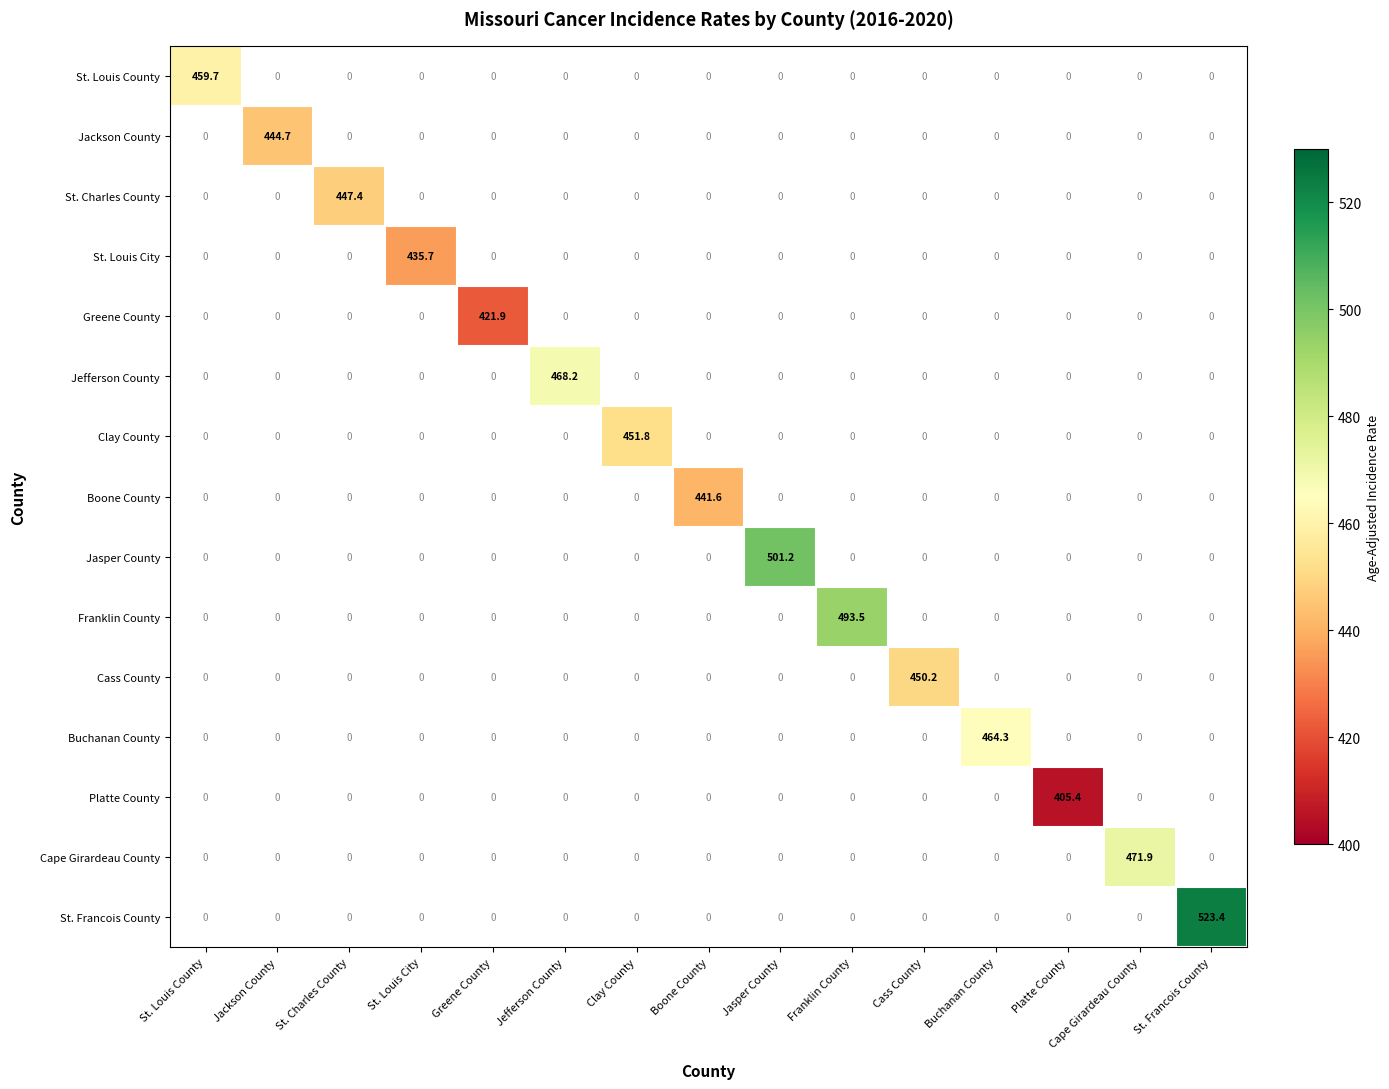

Which label corresponds to the smallest value in the chart?

Platte County